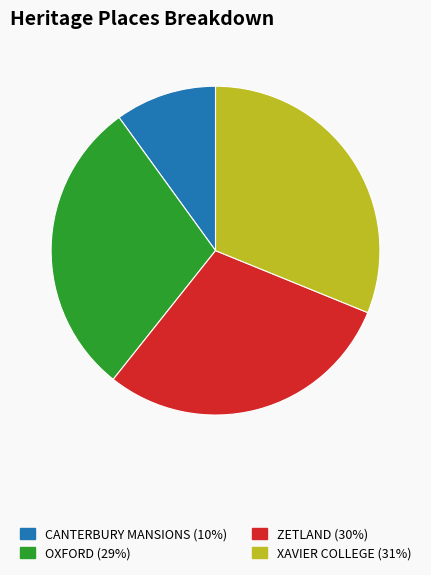

True or false: CANTERBURY MANSIONS accounts for 1% of the total.

False